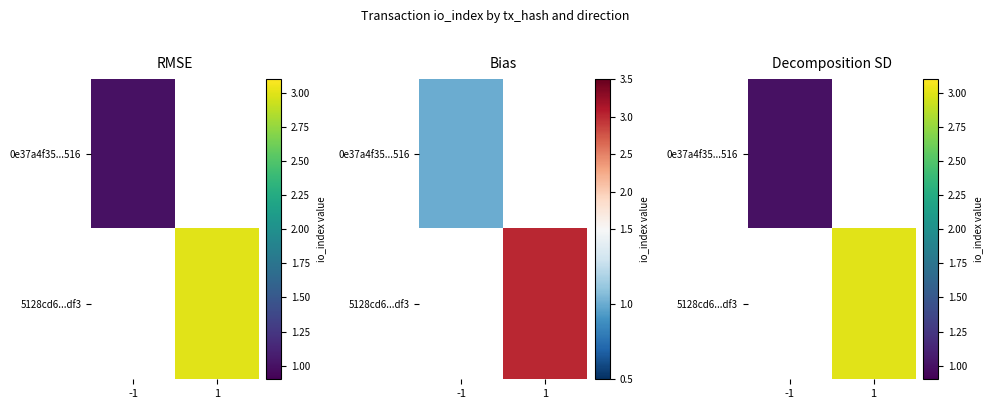

Rank the series by their average value, from lowest to highest.

0e37a4f35...516, 5128cd6...df3